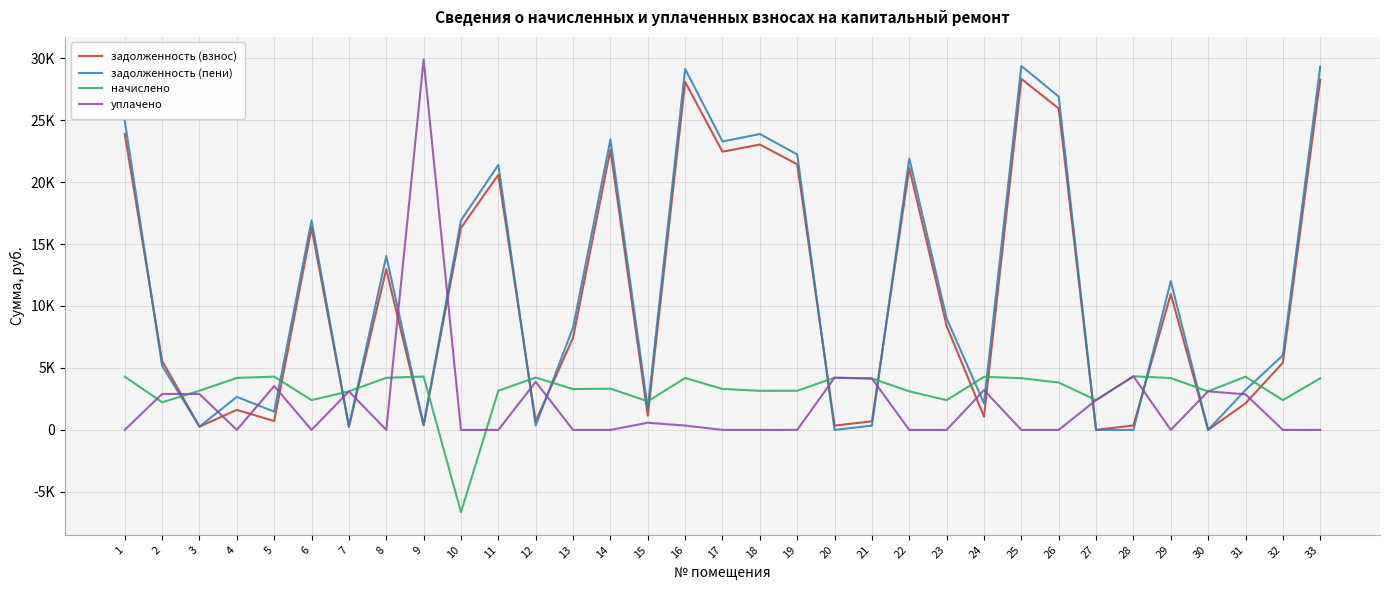

What is the maximum value for задолженность (взнос)?

28322.0